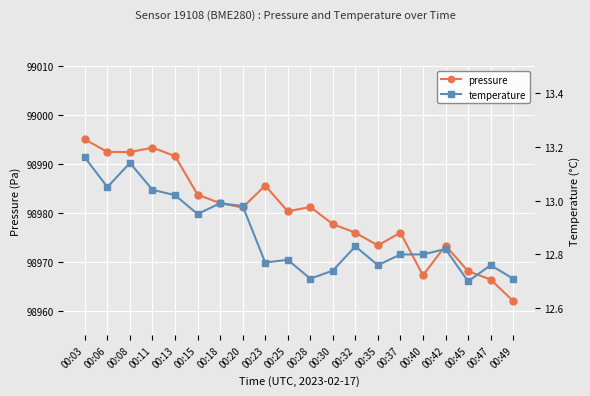

At how many categories does at least one series exceed 80975?

20